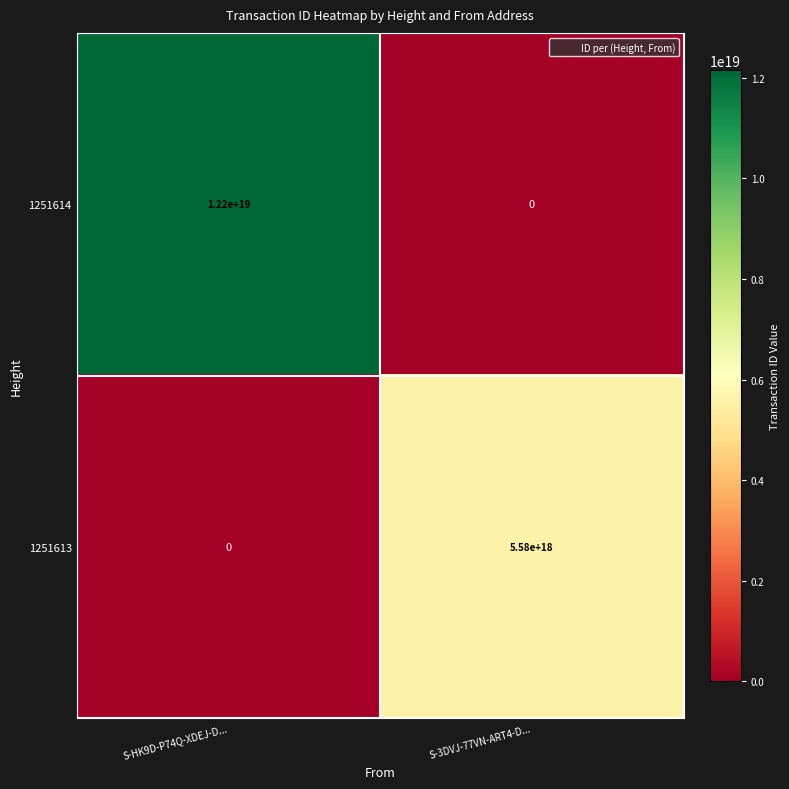

Count the number of data series in this chart.

2